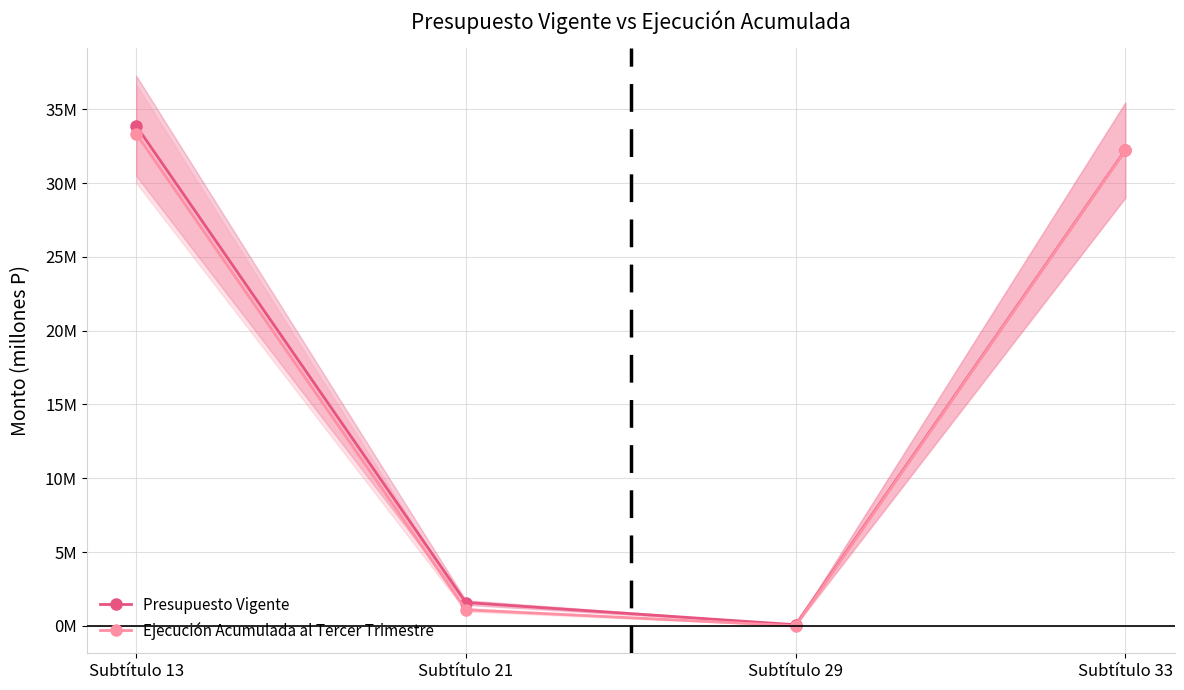

What is the sum of all Ejecución Acumulada al Tercer Trimestre values?

66.7